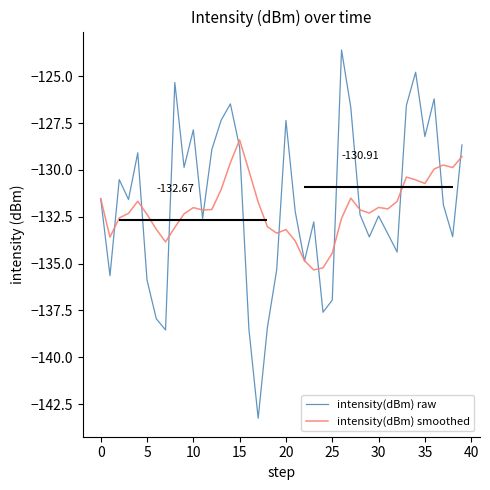

Reading left to right, what are all the values shown in this chart?

intensity(dBm) raw: -131.5	-135.6	-130.5	-131.6	-129.1	-135.9	-137.9	-138.5	-125.3	-129.9	-127.9	-132.6	-128.9	-127.3	-126.5	-128.8	-138.5	-143.3	-138.4	-135.3	-127.4	-132.2	-134.9	-132.8	-137.6	-136.9	-123.6	-126.7	-132.4	-133.6	-132.5	-133.4	-134.4	-126.6	-124.8	-128.2	-126.2	-131.9	-133.6	-128.7
intensity(dBm) smoothed: -131.5	-133.6	-132.6	-132.3	-131.7	-132.4	-133.2	-133.8	-133.1	-132.3	-132.0	-132.1	-132.1	-131.0	-129.6	-128.4	-130.0	-131.7	-133.0	-133.4	-133.2	-133.8	-134.8	-135.3	-135.2	-134.4	-132.6	-131.5	-132.1	-132.3	-132.0	-132.1	-131.7	-130.4	-130.5	-130.7	-129.9	-129.7	-129.9	-129.3